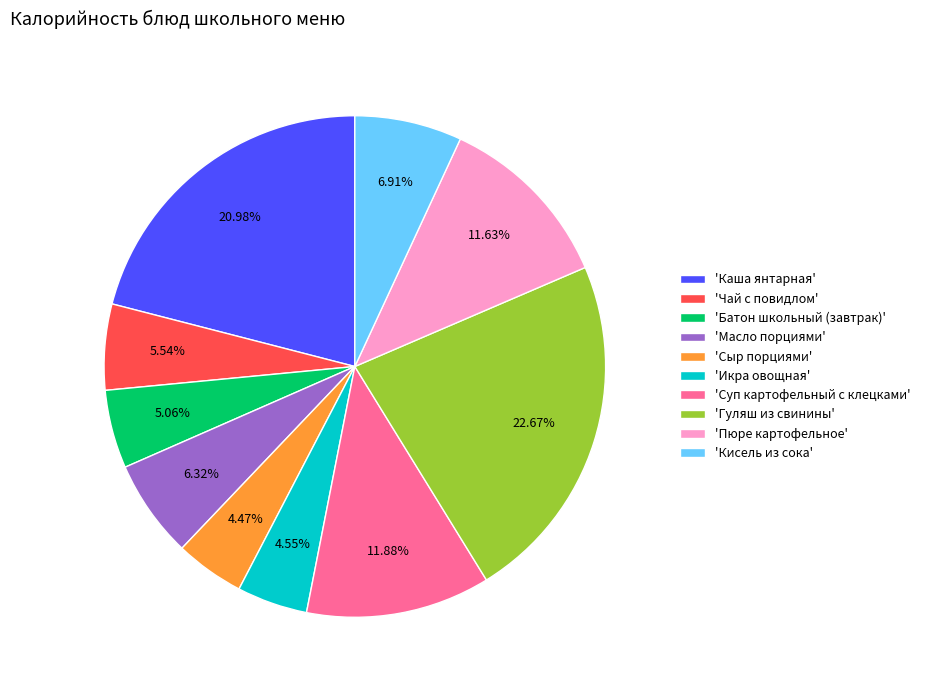

Is the sum of 'Кисель из сока' and 'Чай с повидлом' greater than half?

No